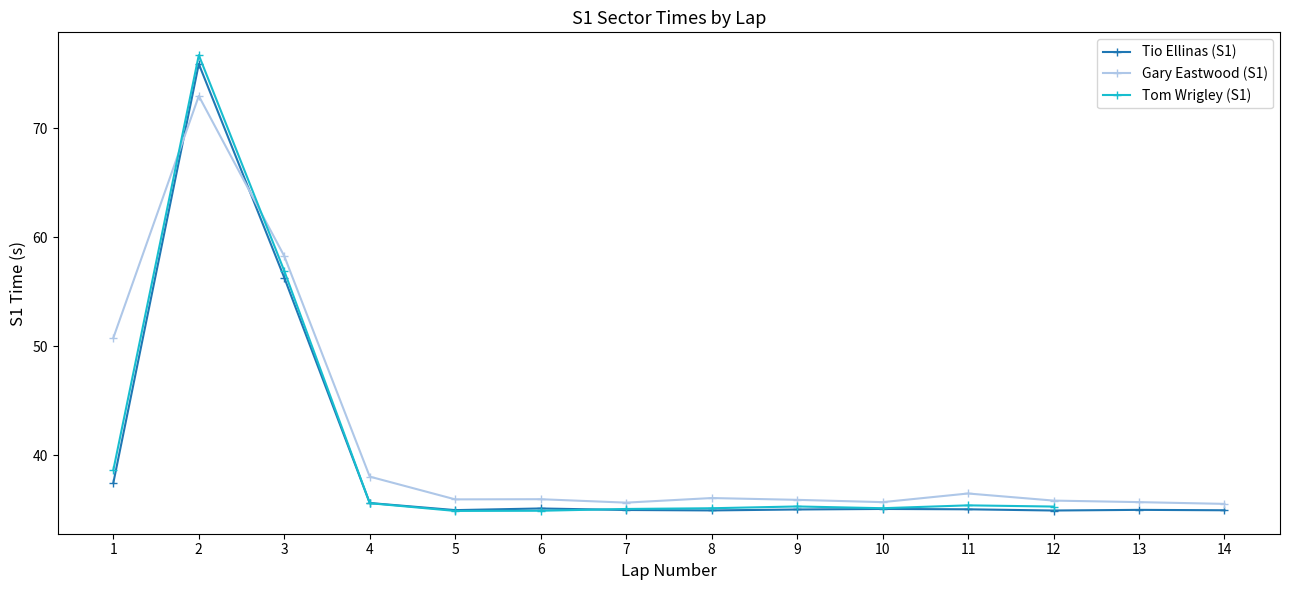

Does the chart display data point markers on the line(s)?

Yes